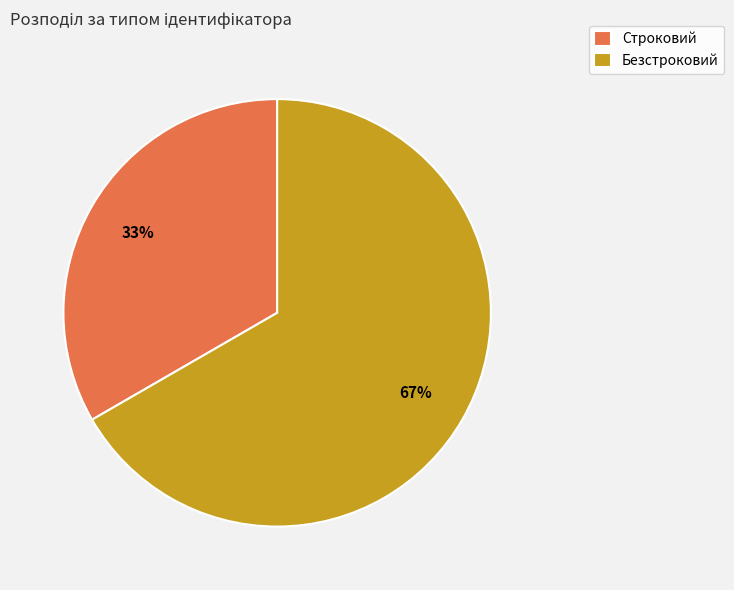

Which slice is the largest?

Безстроковий